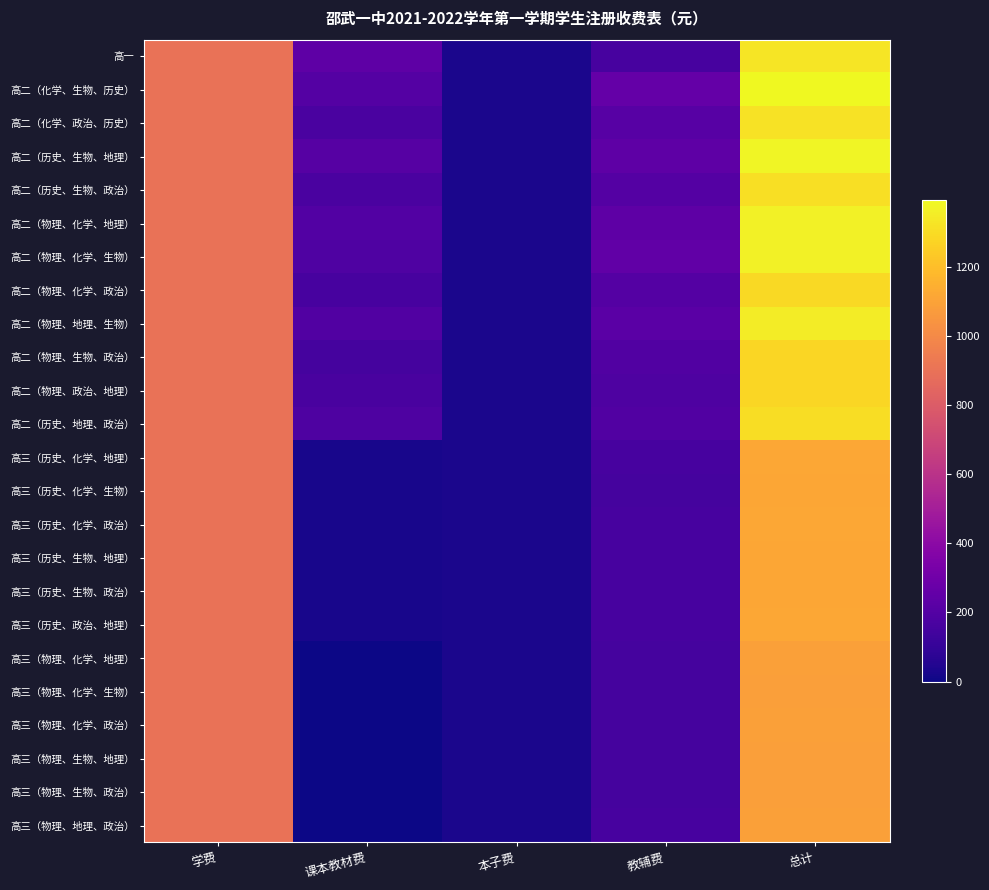

At which category is the sum across all series the highest?

总计